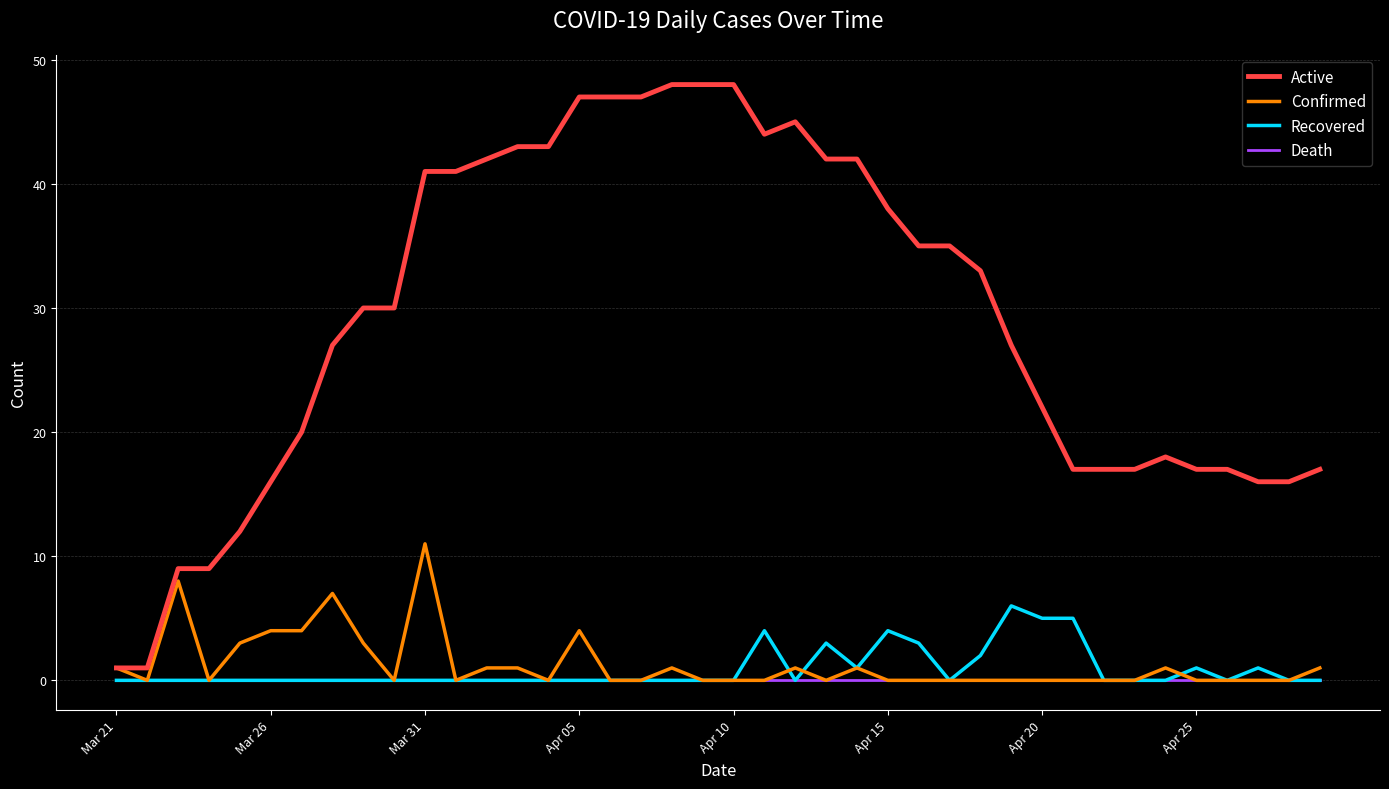

Which series has the widest spread of values?

Active